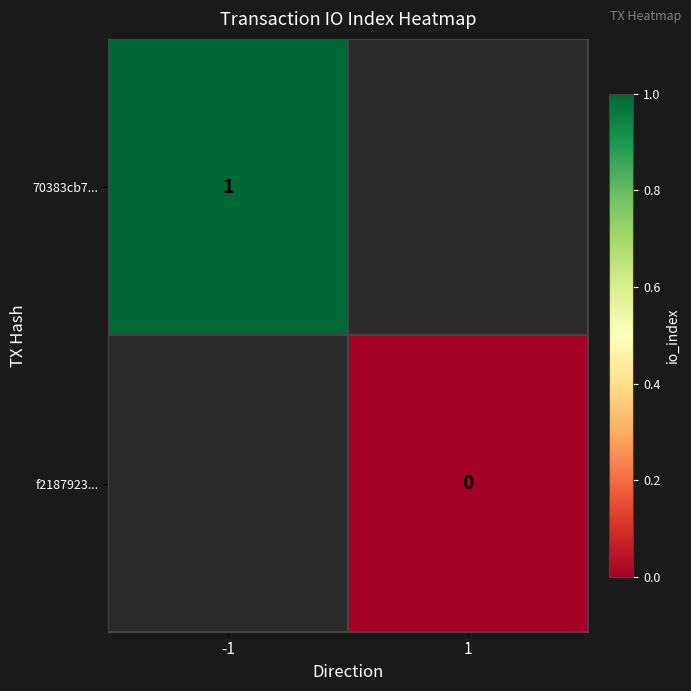

Is it true that 70383cb7... equals 1 at -1?

True